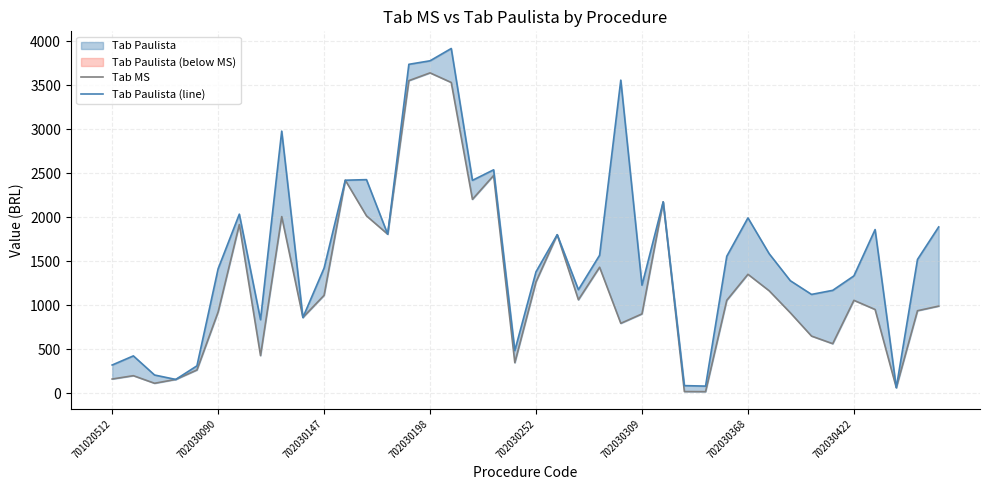

At which label does Tab MS reach its minimum?

28